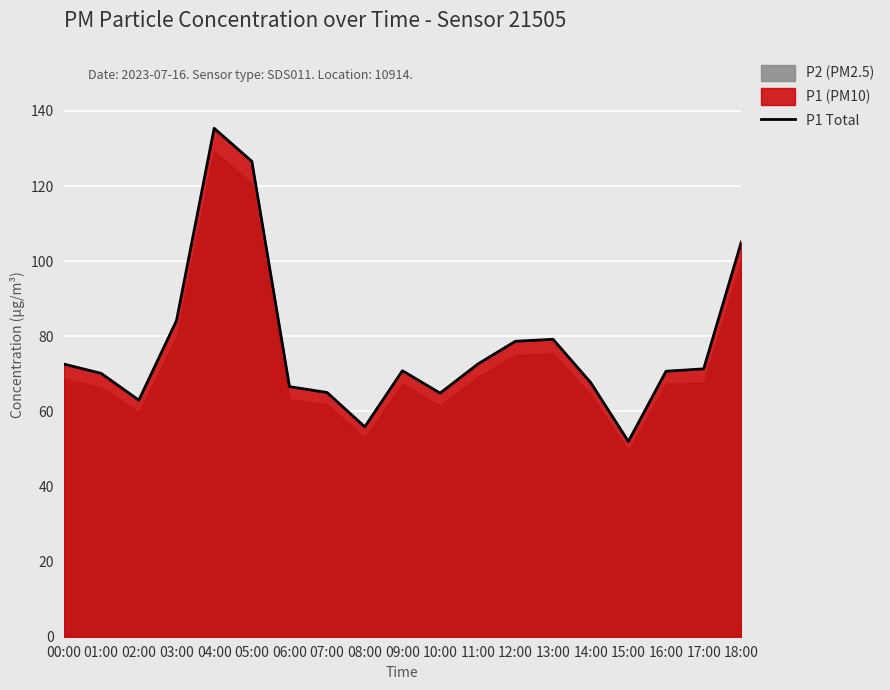

What is the difference between the values at 11:00 and 13:00?

6.6